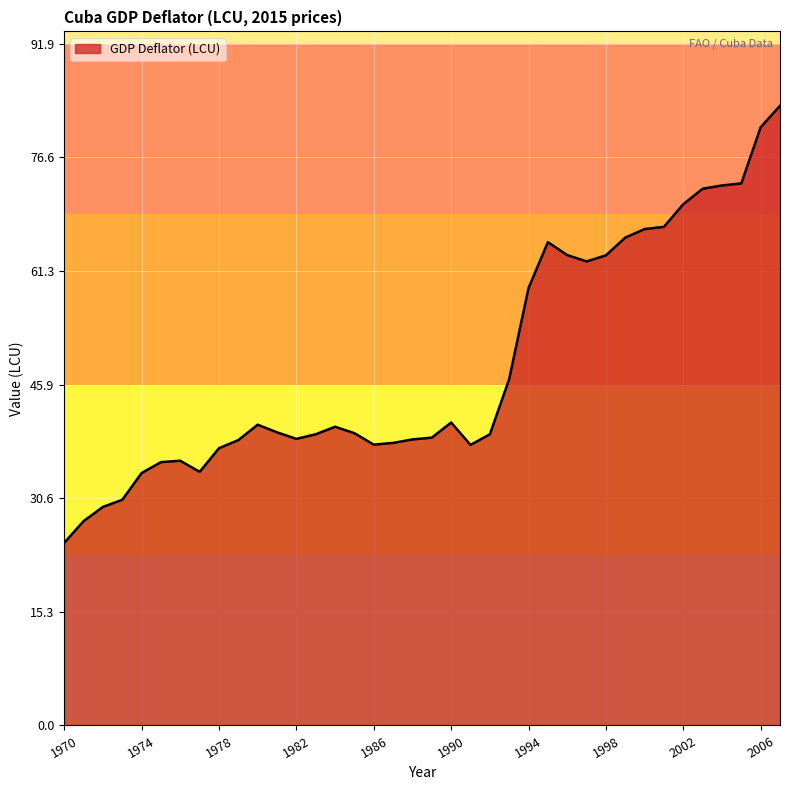

What is the maximum value shown in the chart?

83.5